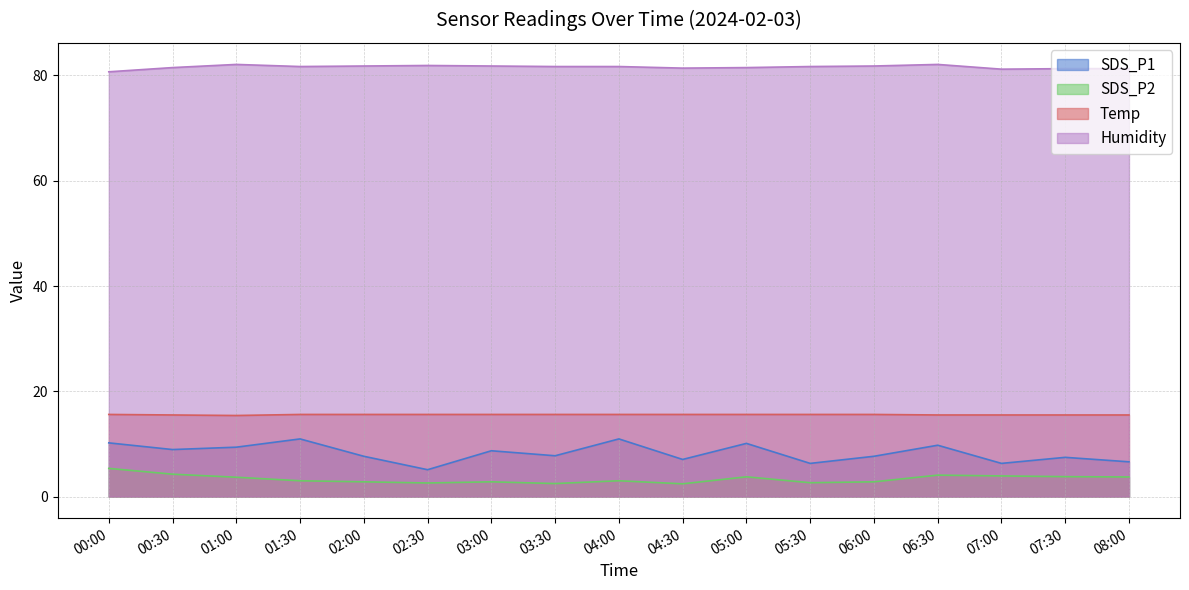

Reading right to left, what are all the values shown in this chart?

SDS_P1: 08:00=6.6	07:30=7.5	07:00=6.3	06:30=9.8	06:00=7.7	05:30=6.3	05:00=10.1	04:30=7.0	04:00=10.9	03:30=7.8	03:00=8.7	02:30=5.1	02:00=7.7	01:30=10.9	01:00=9.4	00:30=8.9	00:00=10.2
SDS_P2: 08:00=3.7	07:30=3.8	07:00=3.9	06:30=4.1	06:00=2.8	05:30=2.6	05:00=3.8	04:30=2.4	04:00=3.0	03:30=2.5	03:00=2.8	02:30=2.6	02:00=2.8	01:30=3.0	01:00=3.7	00:30=4.2	00:00=5.3
Temp: 08:00=15.5	07:30=15.5	07:00=15.5	06:30=15.5	06:00=15.6	05:30=15.6	05:00=15.6	04:30=15.6	04:00=15.6	03:30=15.6	03:00=15.6	02:30=15.6	02:00=15.6	01:30=15.6	01:00=15.4	00:30=15.5	00:00=15.6
Humidity: 08:00=81.3	07:30=81.3	07:00=81.2	06:30=82.1	06:00=81.8	05:30=81.7	05:00=81.5	04:30=81.4	04:00=81.7	03:30=81.7	03:00=81.8	02:30=81.9	02:00=81.8	01:30=81.7	01:00=82.1	00:30=81.5	00:00=80.7